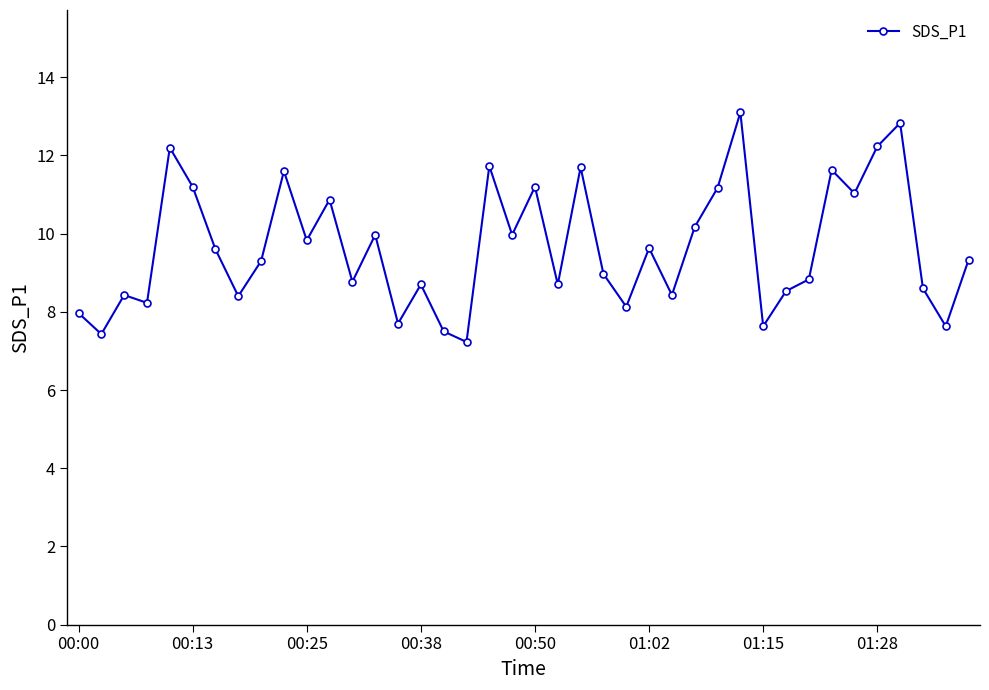

What is the sum of all values?

386.1